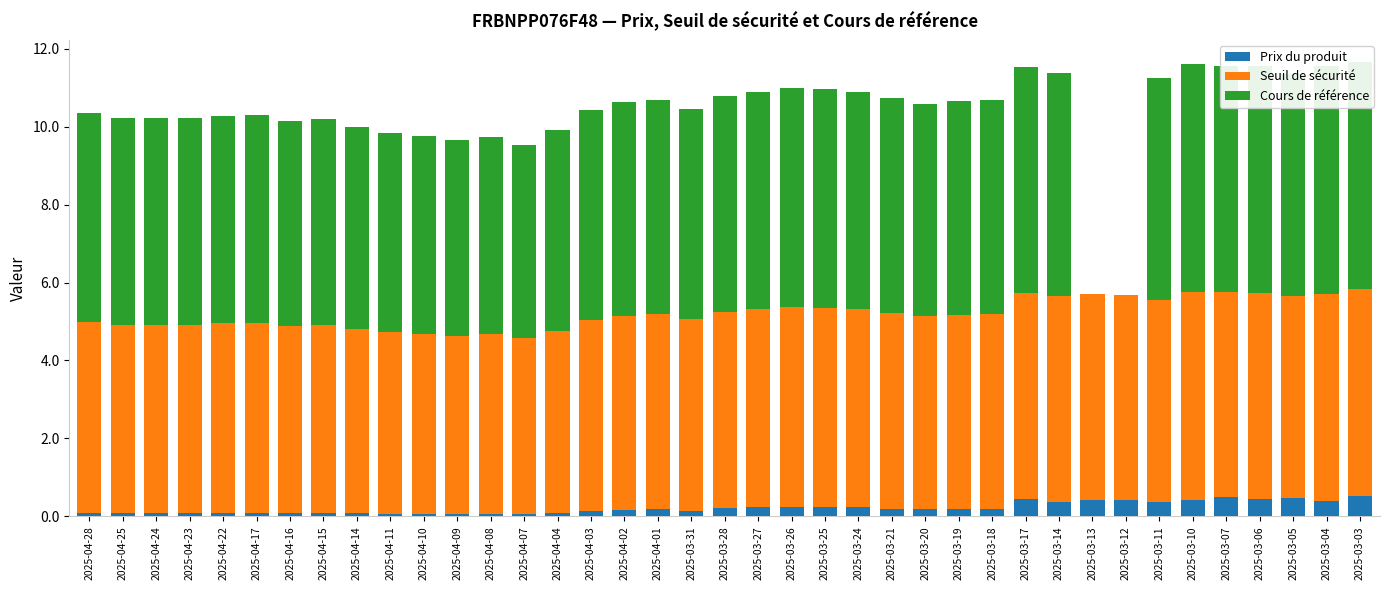

Is it true that Prix du produit equals 0.4 at 2025-03-11?

True